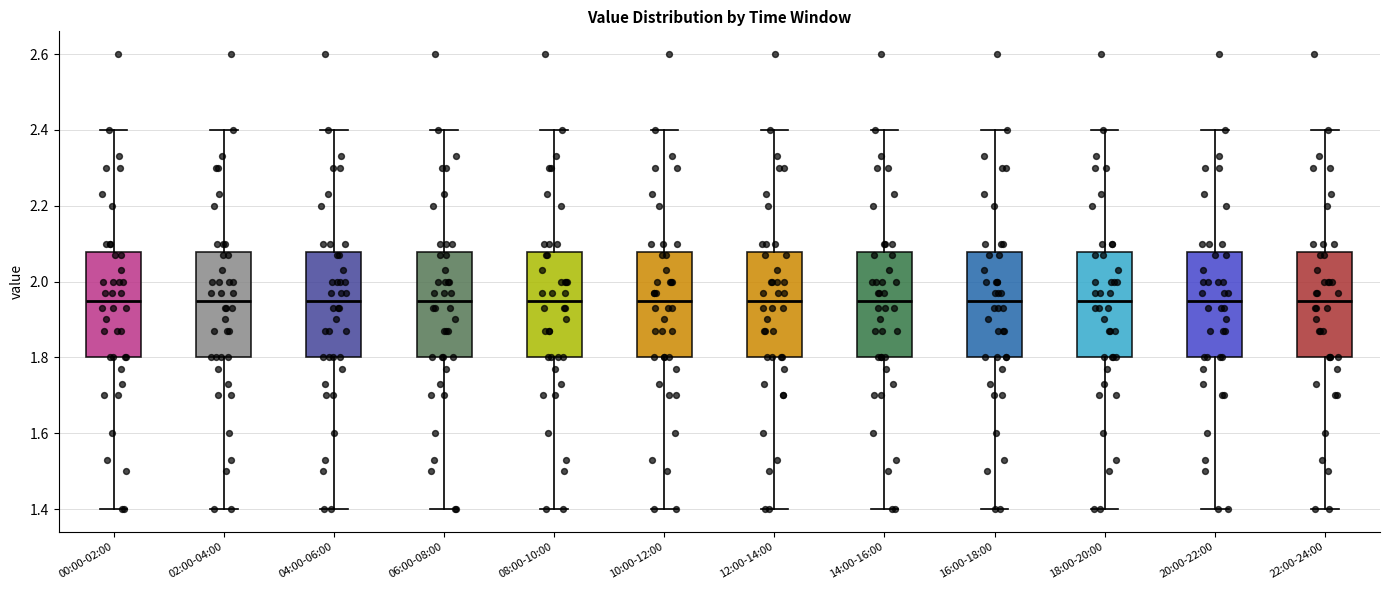

Reading left to right, transcribe this box plot: for each box, give where its median line is, the range the box spans, and where its two whiskers end, as read against the y-axis. The values are not printed on the chart, so give them approximately, as read against the axis.

00:00-02:00: median 1.96, box 1.80 to 2.08, whiskers 1.40 to 2.40
02:00-04:00: median 1.96, box 1.80 to 2.08, whiskers 1.40 to 2.40
04:00-06:00: median 1.96, box 1.80 to 2.08, whiskers 1.40 to 2.40
06:00-08:00: median 1.96, box 1.80 to 2.08, whiskers 1.40 to 2.40
08:00-10:00: median 1.96, box 1.80 to 2.08, whiskers 1.40 to 2.40
10:00-12:00: median 1.96, box 1.80 to 2.08, whiskers 1.40 to 2.40
12:00-14:00: median 1.96, box 1.80 to 2.08, whiskers 1.40 to 2.40
14:00-16:00: median 1.96, box 1.80 to 2.08, whiskers 1.40 to 2.40
16:00-18:00: median 1.96, box 1.80 to 2.08, whiskers 1.40 to 2.40
18:00-20:00: median 1.96, box 1.80 to 2.08, whiskers 1.40 to 2.40
20:00-22:00: median 1.96, box 1.80 to 2.08, whiskers 1.40 to 2.40
22:00-24:00: median 1.96, box 1.80 to 2.08, whiskers 1.40 to 2.40